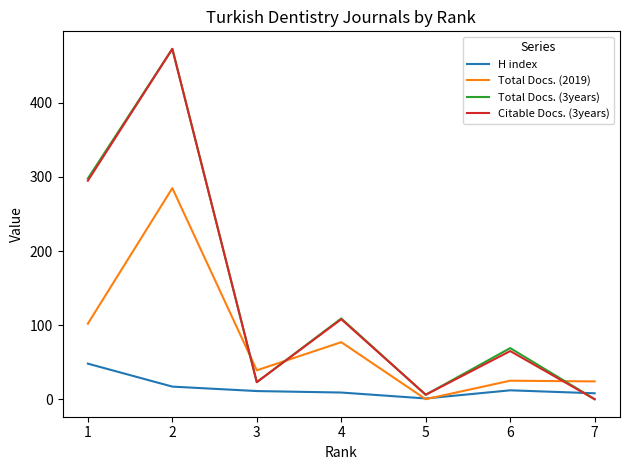

Is the value of Citable Docs. (3years) at 4 greater than the value of Total Docs. (2019) at 7?

Yes